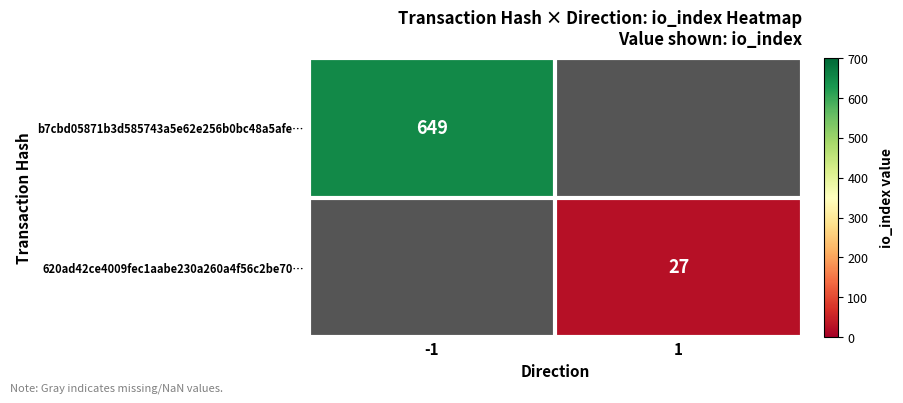

The value of b7cbd05871b3d585743a5e62e256b0bc48a5afe… at -1 is 290. True or false?

False